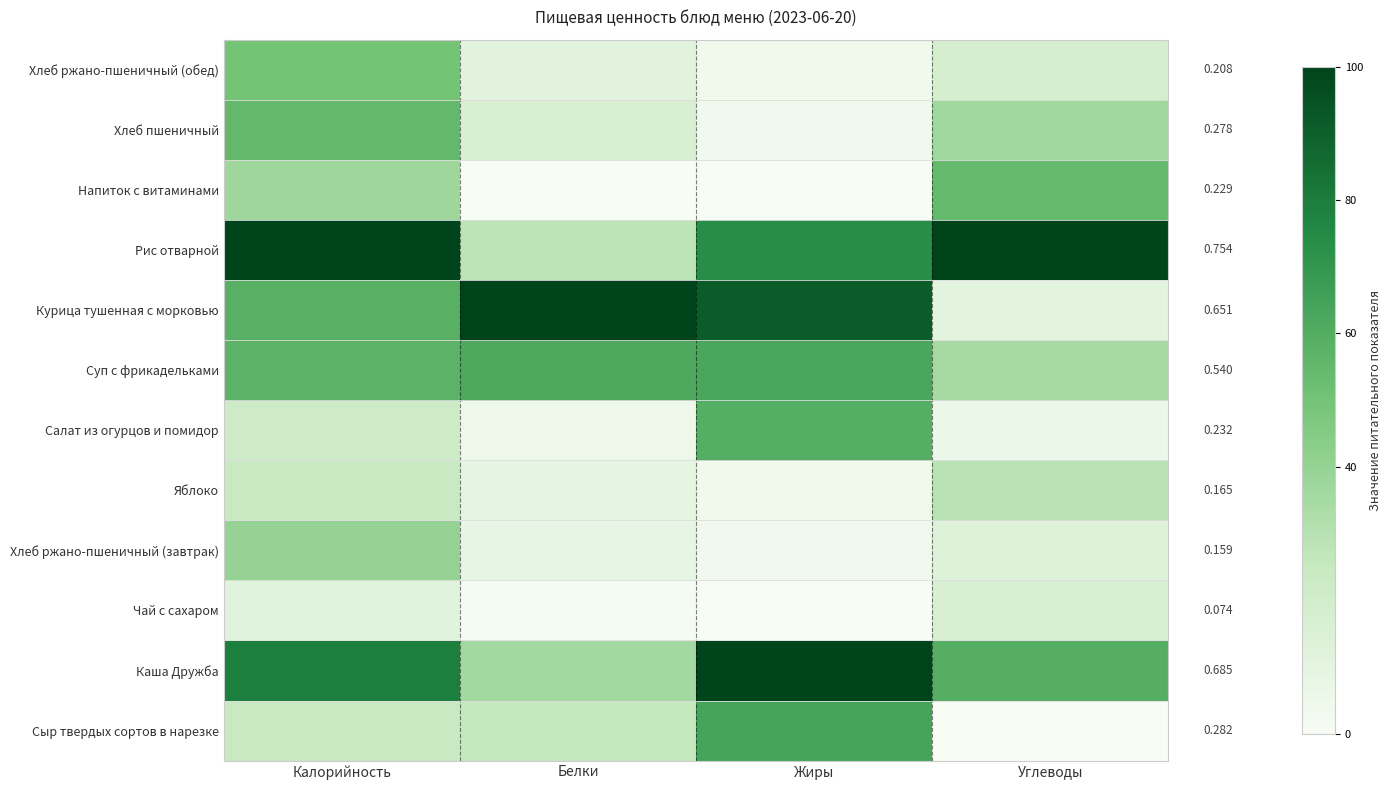

At which label does Напиток с витаминами reach its peak?

Углеводы